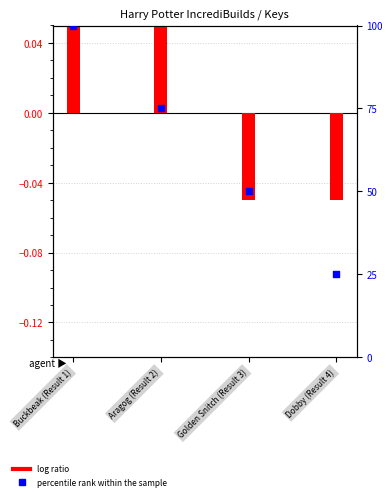

At how many categories does at least one series exceed 75?

1